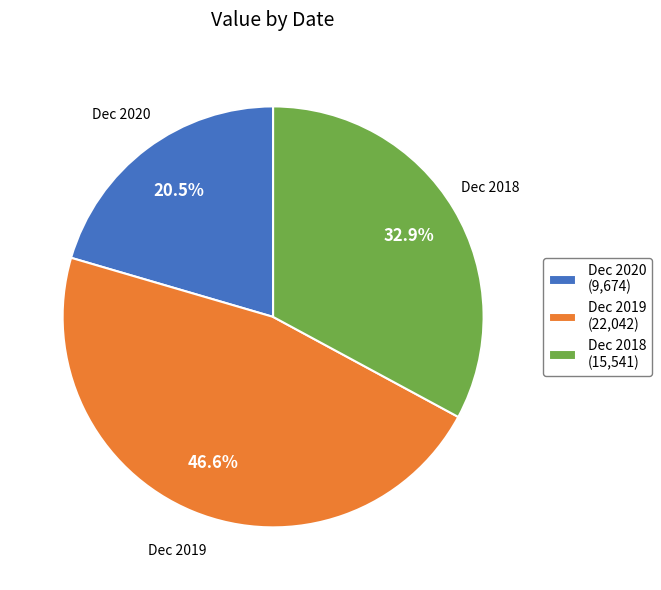

True or false: Dec 2019 accounts for 37% of the total.

False